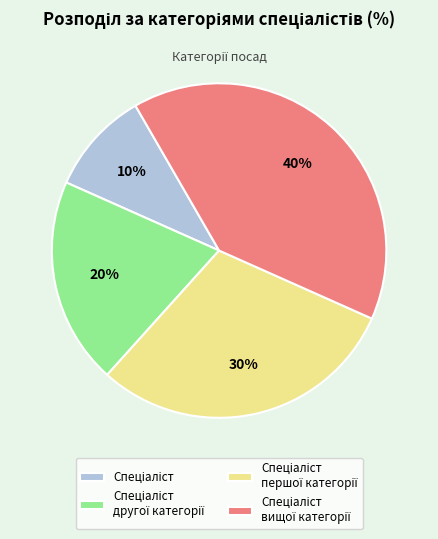

Is there any slice that represents more than half of the pie?

No